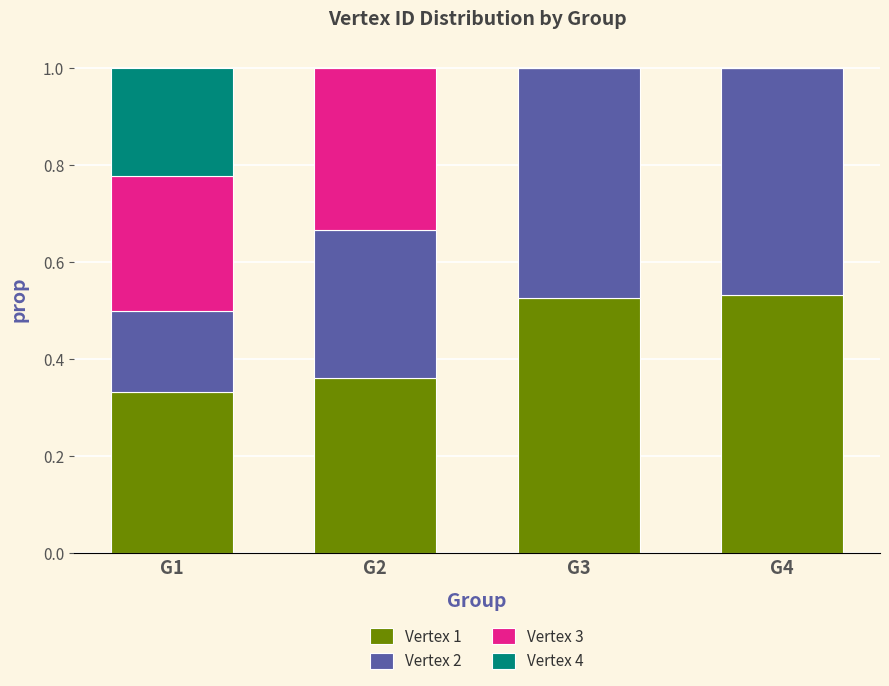

Does the chart contain stacked bars?

Yes